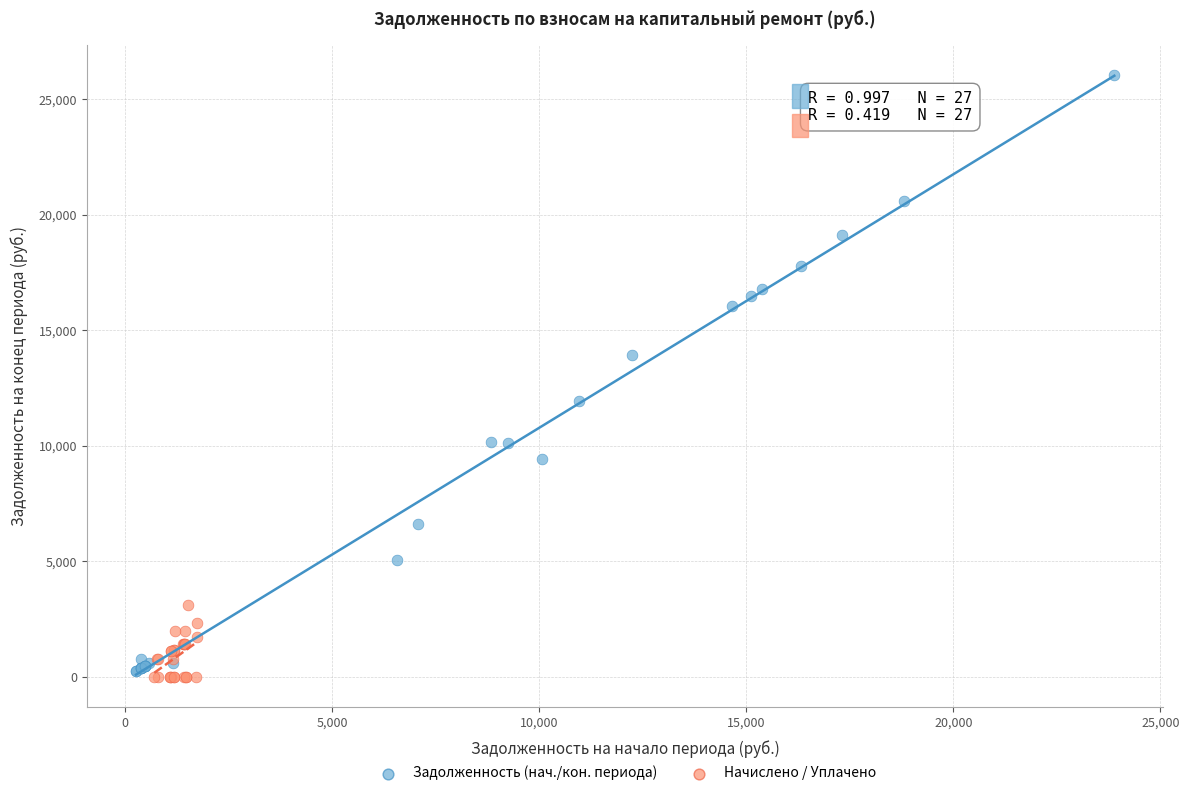

Which series contains the lowest Y value?

Начислено / Уплачено